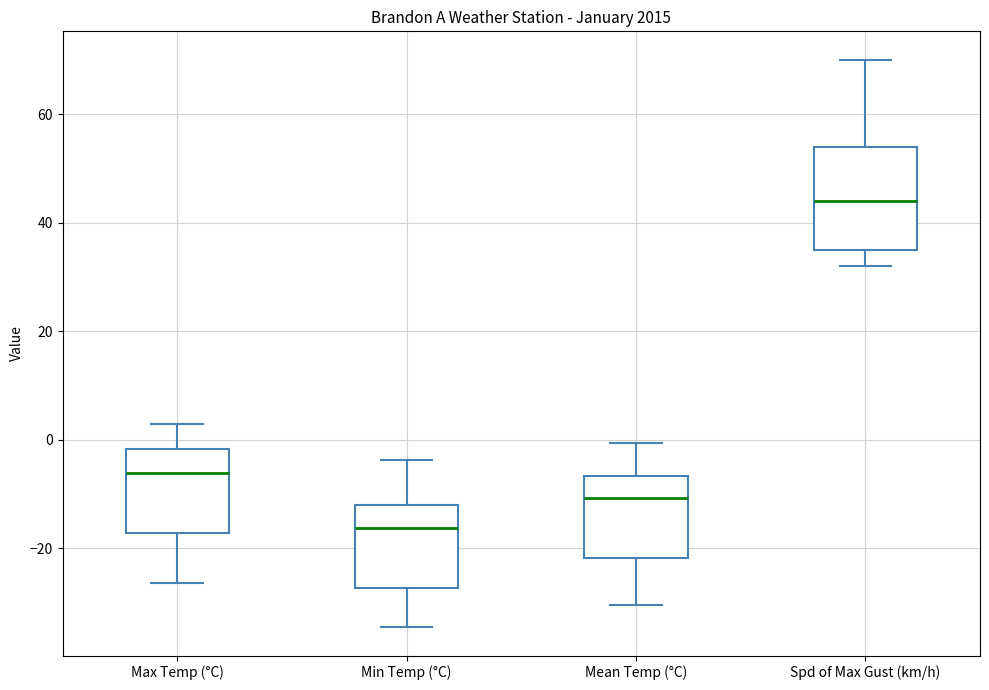

Which box is the tallest, from its lower edge to its upper edge?

Spd of Max Gust (km/h)